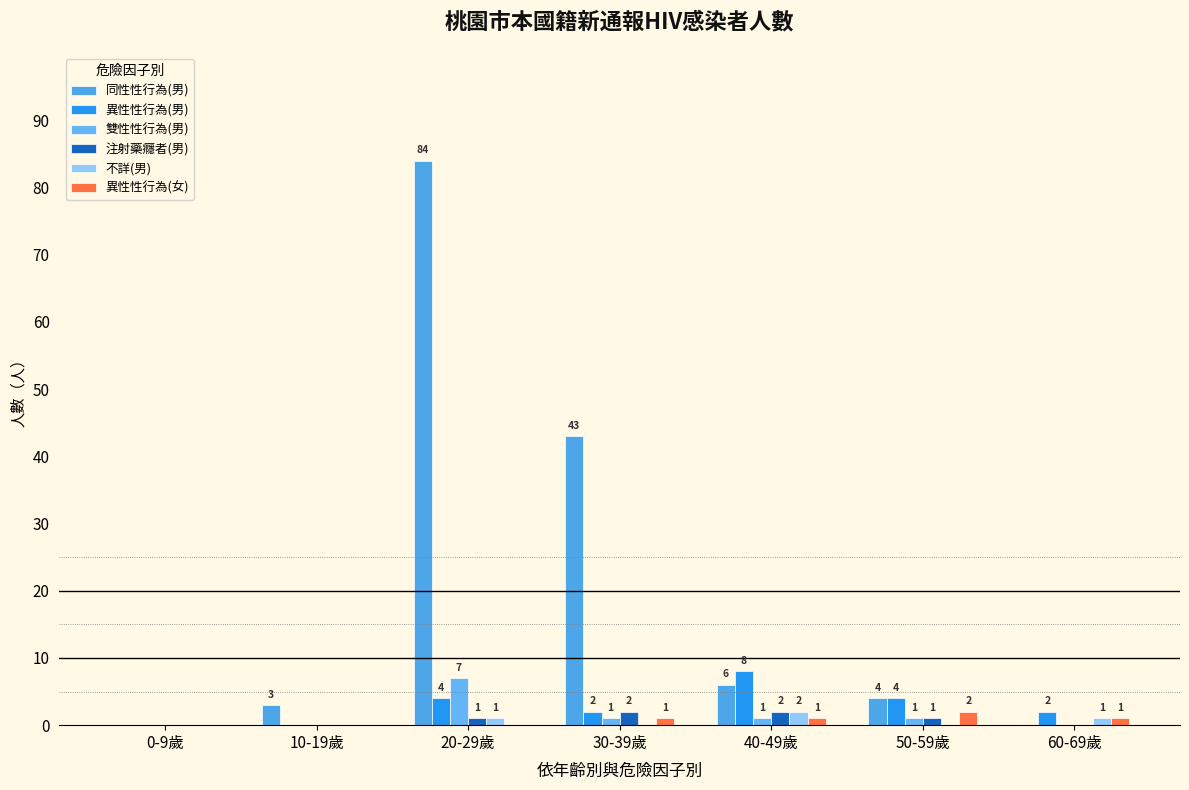

Count the number of categories in the chart.

7